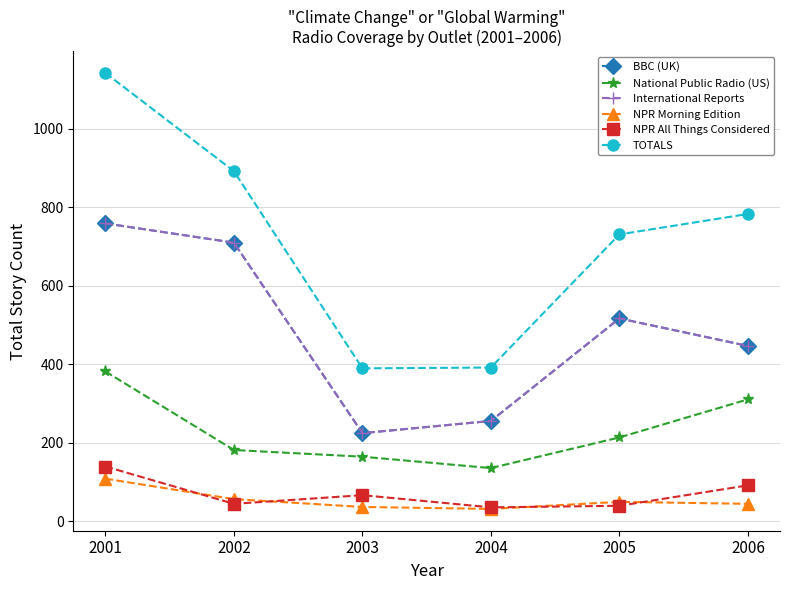

Reading right to left, what are all the values shown in this chart?

BBC (UK): 2006=447	2005=517	2004=256	2003=225	2002=710	2001=759
National Public Radio (US): 2006=311	2005=214	2004=136	2003=165	2002=182	2001=382
International Reports: 2006=447	2005=517	2004=256	2003=225	2002=710	2001=759
NPR Morning Edition: 2006=45	2005=50	2004=32	2003=37	2002=57	2001=109
NPR All Things Considered: 2006=92	2005=40	2004=36	2003=67	2002=45	2001=140
TOTALS: 2006=783	2005=731	2004=392	2003=390	2002=892	2001=1142